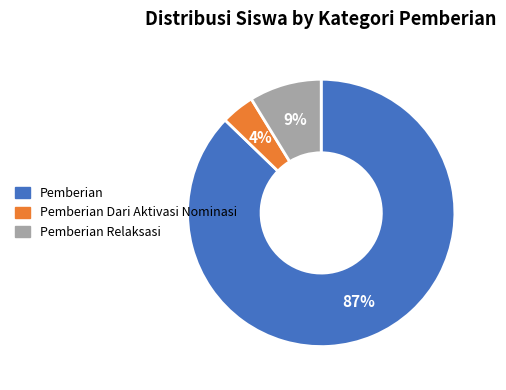

Rank the categories by value from lowest to highest.

Pemberian Dari Aktivasi Nominasi, Pemberian Relaksasi, Pemberian